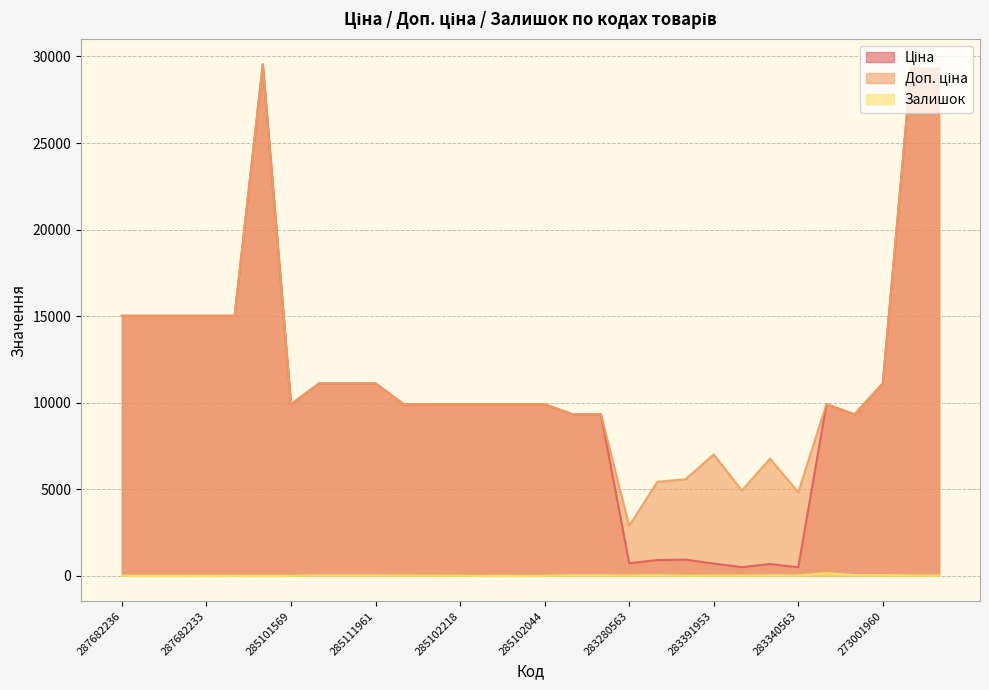

True or false: Ціна and Доп. ціна intersect in this chart.

False